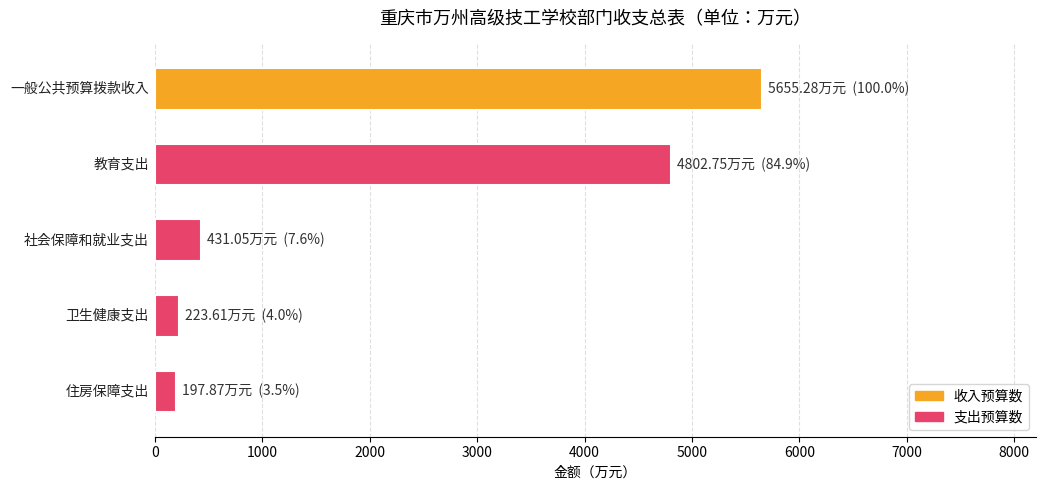

How many bars are there in total?

5